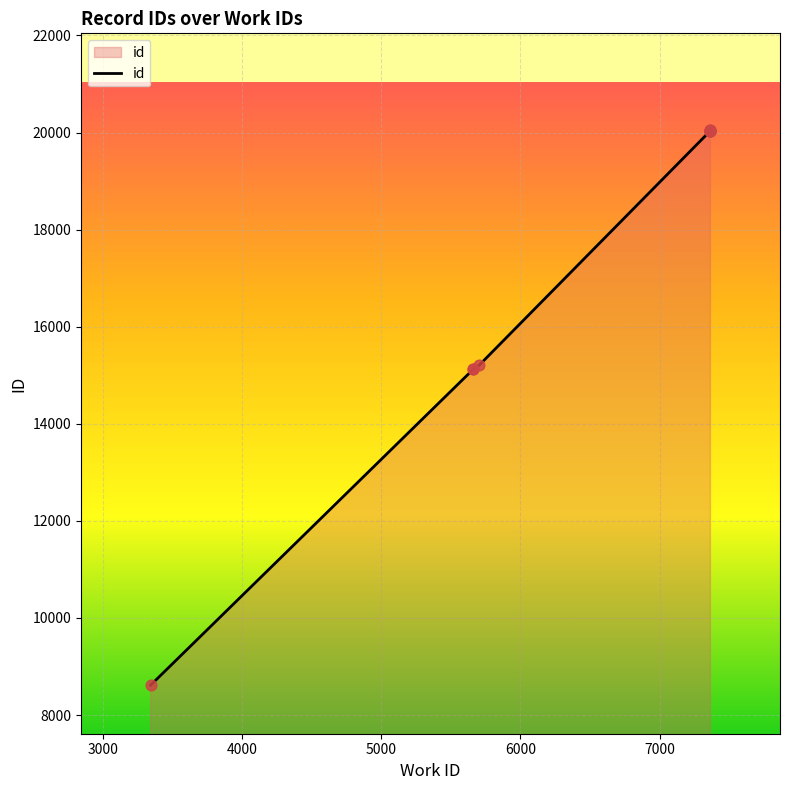

Approximately how many times larger is the value at 7365 compared to 7365?

1.0